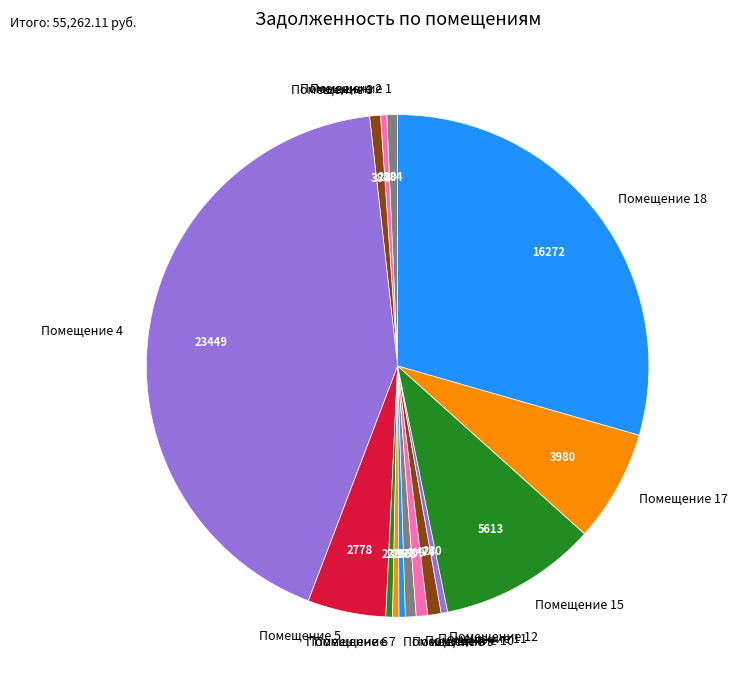

How many slices are in this pie chart?

15